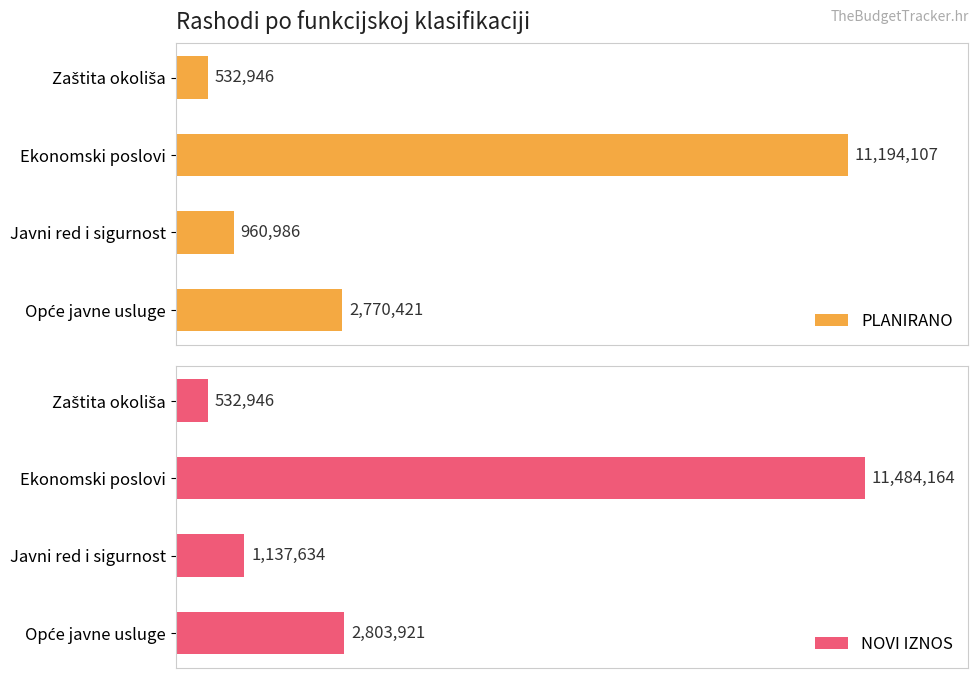

Reading left to right, list all the values displayed in this chart.

PLANIRANO: 2770421	960986	11194107	532946
NOVI IZNOS: 2803921	1137634	11484164	532946